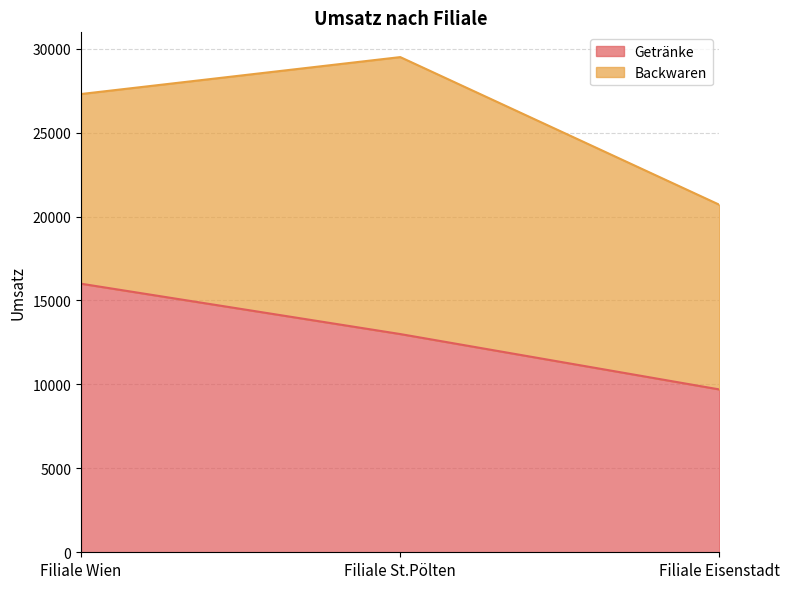

How many values in the Getränke series are below 13000?

1